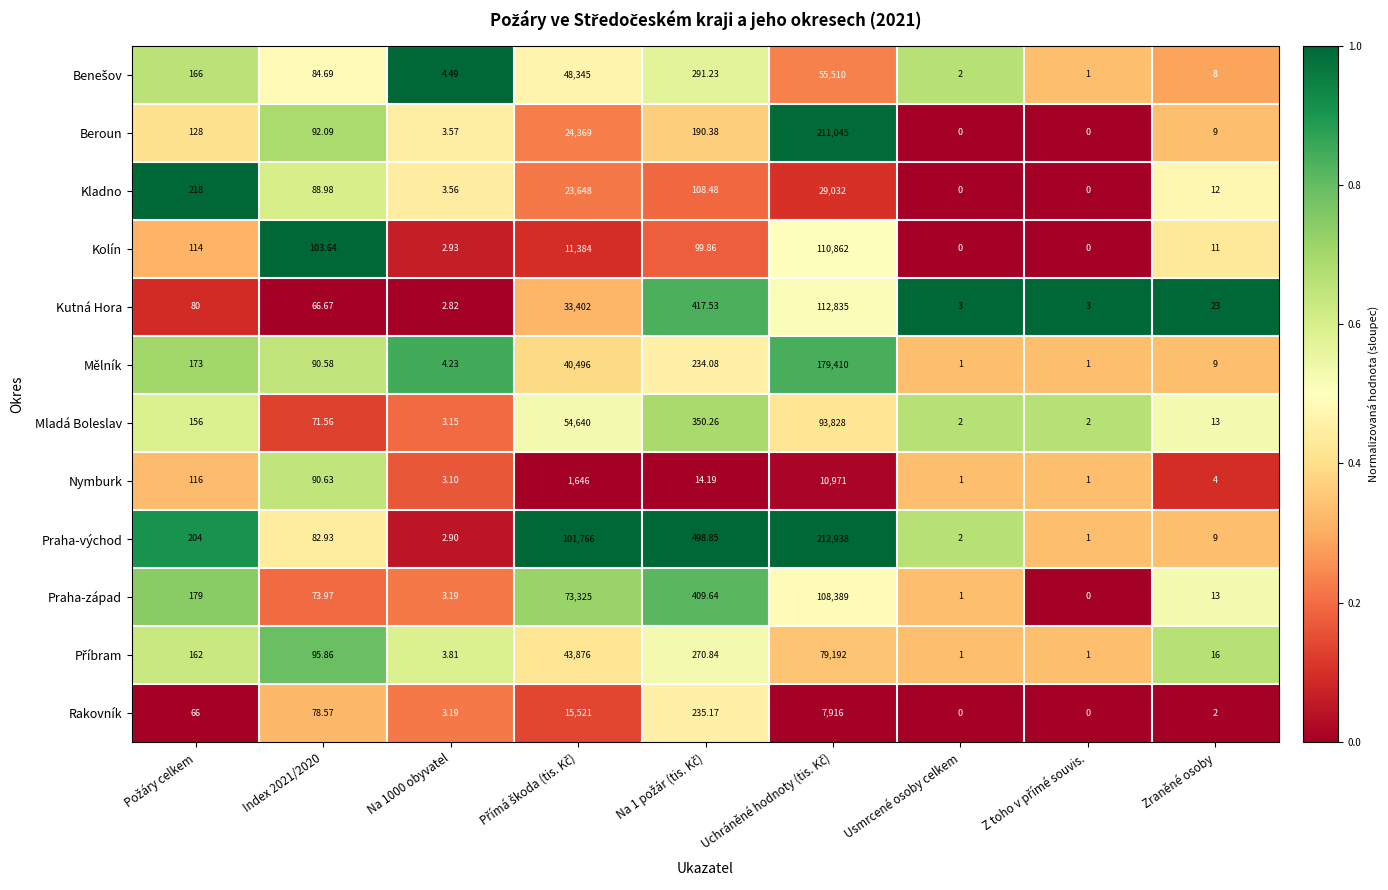

Which series has the largest range (max minus min)?

Praha-východ